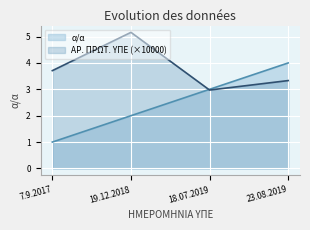

At which label is α/α closest to 2?

19.12.2018